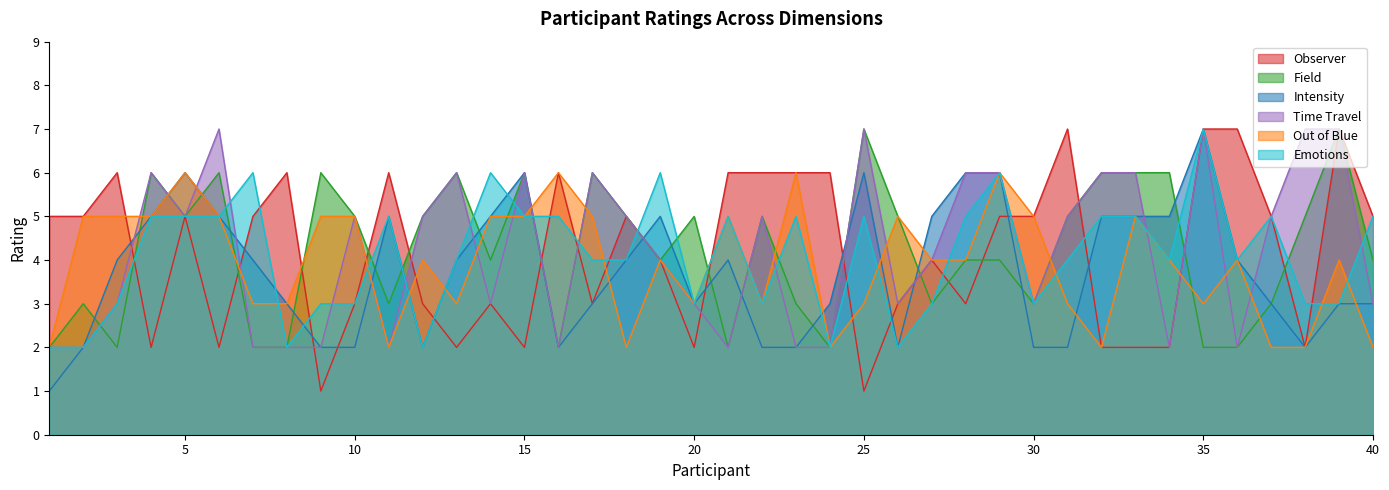

Reading left to right, extract all data points from this chart.

Observer: 1=5	2=5	3=6	4=2	5=5	6=2	7=5	8=6	9=1	10=3	11=6	12=3	13=2	14=3	15=2	16=6	17=3	18=5	19=4	20=2	21=6	22=6	23=6	24=6	25=1	26=3	27=4	28=3	29=5	30=5	31=7	32=2	33=2	34=2	35=7	36=7	37=5	38=2	39=7	40=5
Field: 1=2	2=3	3=2	4=6	5=5	6=6	7=2	8=2	9=6	10=5	11=3	12=5	13=6	14=4	15=6	16=2	17=6	18=5	19=4	20=5	21=2	22=5	23=3	24=2	25=7	26=5	27=3	28=4	29=4	30=3	31=5	32=6	33=6	34=6	35=2	36=2	37=3	38=5	39=7	40=4
Intensity: 1=1	2=2	3=4	4=5	5=6	6=5	7=4	8=3	9=2	10=2	11=5	12=2	13=4	14=5	15=6	16=2	17=3	18=4	19=5	20=3	21=4	22=2	23=2	24=3	25=6	26=2	27=5	28=6	29=6	30=2	31=2	32=5	33=5	34=5	35=7	36=4	37=3	38=2	39=3	40=3
Time Travel: 1=2	2=2	3=3	4=6	5=5	6=7	7=2	8=2	9=2	10=5	11=2	12=5	13=6	14=3	15=6	16=2	17=6	18=5	19=4	20=3	21=2	22=5	23=2	24=2	25=7	26=3	27=4	28=6	29=6	30=3	31=5	32=6	33=6	34=2	35=7	36=2	37=5	38=7	39=7	40=3
Out of Blue: 1=2	2=5	3=5	4=5	5=6	6=5	7=3	8=3	9=5	10=5	11=2	12=4	13=3	14=5	15=5	16=6	17=5	18=2	19=4	20=3	21=5	22=3	23=6	24=2	25=3	26=5	27=4	28=4	29=6	30=5	31=3	32=2	33=5	34=4	35=3	36=4	37=2	38=2	39=4	40=2
Emotions: 1=2	2=2	3=3	4=5	5=5	6=5	7=6	8=2	9=3	10=3	11=5	12=2	13=4	14=6	15=5	16=5	17=4	18=4	19=6	20=3	21=5	22=3	23=5	24=2	25=5	26=2	27=3	28=5	29=6	30=3	31=4	32=5	33=5	34=4	35=7	36=4	37=5	38=3	39=3	40=5